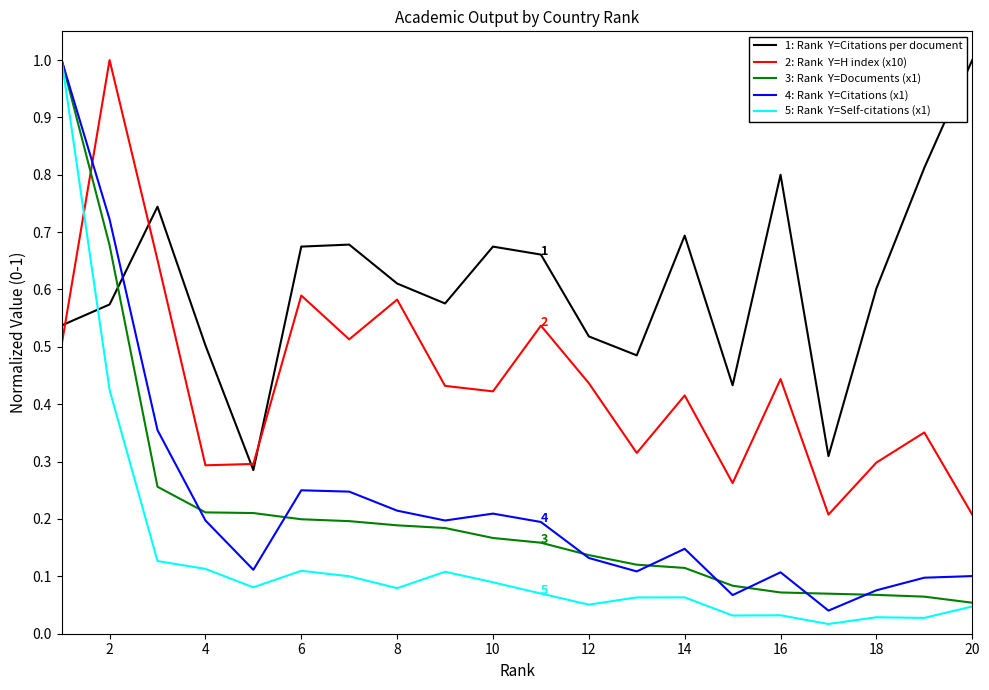

What is the greatest value displayed?

1.0